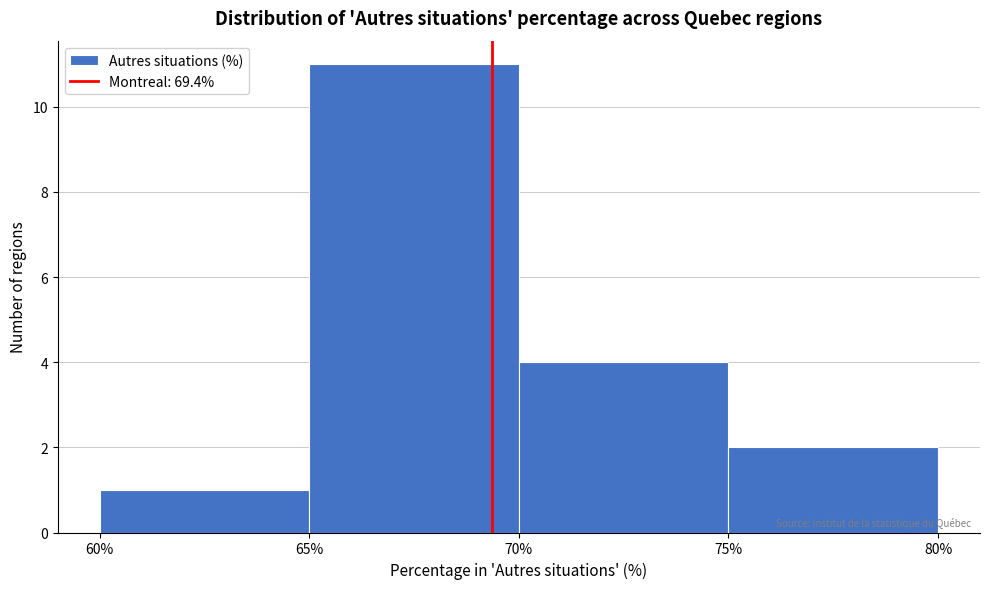

Reading left to right, list every bar in this chart as the range it spans on the x-axis followed by its height. The values are not printed on the chart, so give them approximately, as read against the axis.

60% to 65%: 1
65% to 70%: 11
70% to 75%: 4
75% to 80%: 2